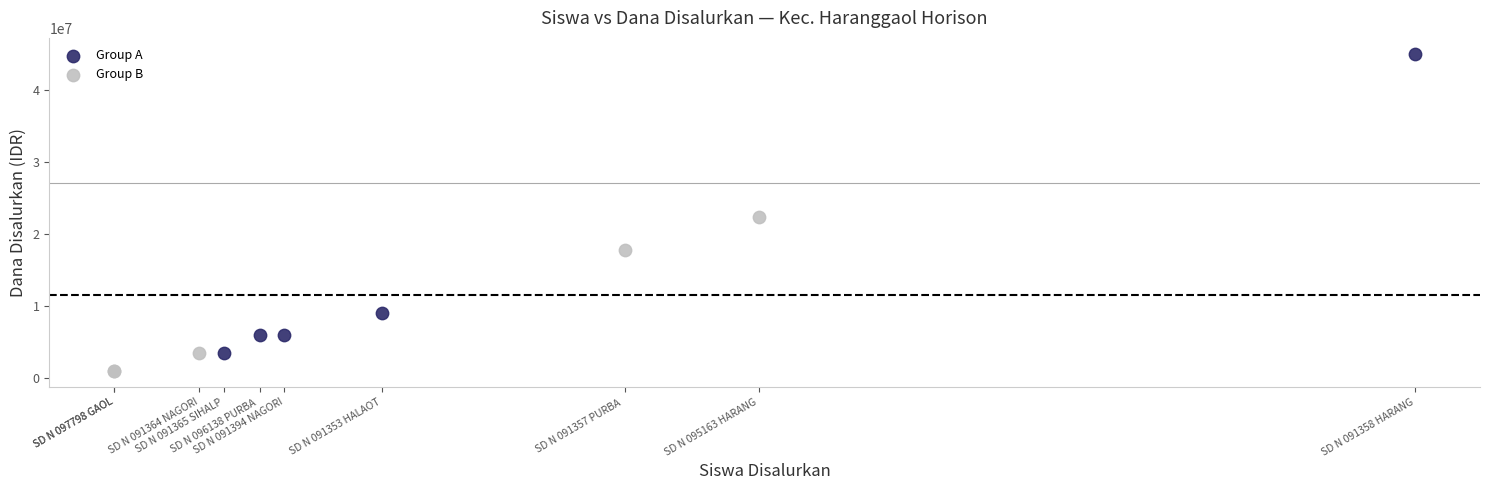

Which series has the largest Y range (max minus min)?

Group A